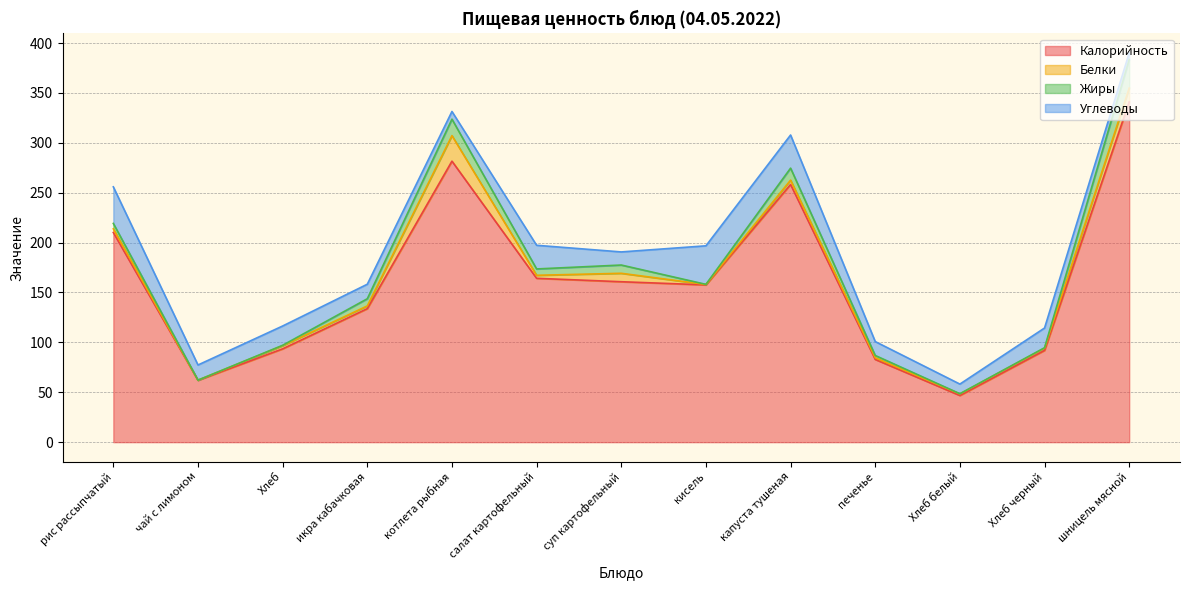

What are all the series names shown in the legend?

Калорийность, Белки, Жиры, Углеводы